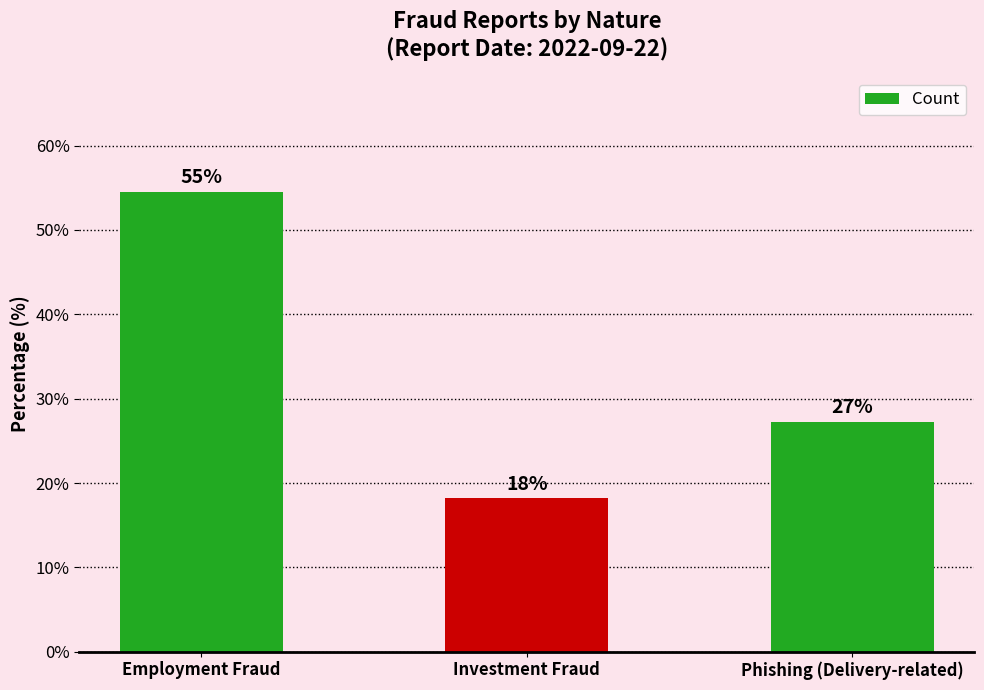

Reading left to right, what are all the values shown in this chart?

54.5	18.2	27.3